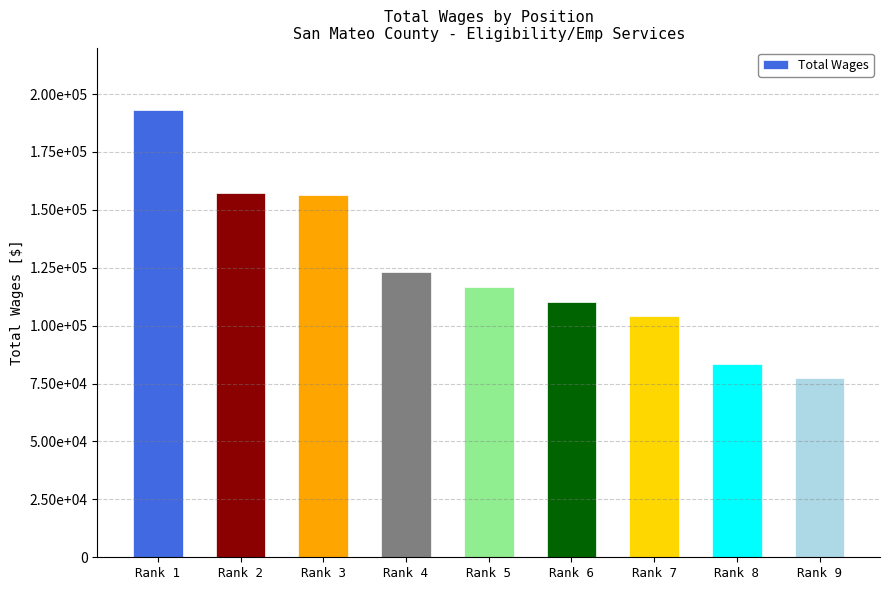

Are the bars horizontal?

No